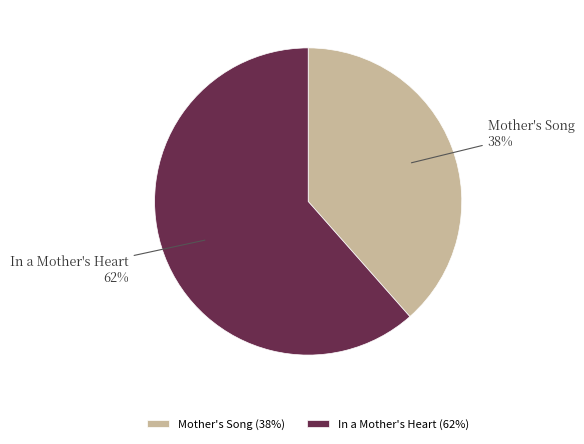

To the nearest percent, what portion does In a Mother's Heart represent?

62%